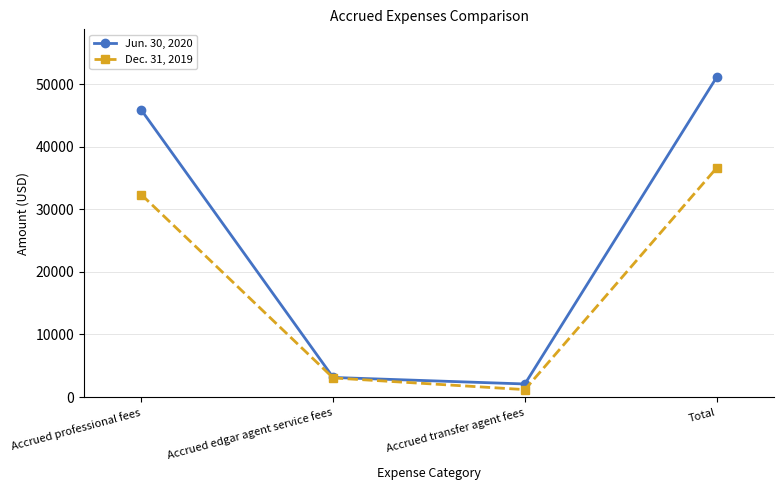

Rank the series by their maximum value, from highest to lowest.

Jun. 30, 2020, Dec. 31, 2019